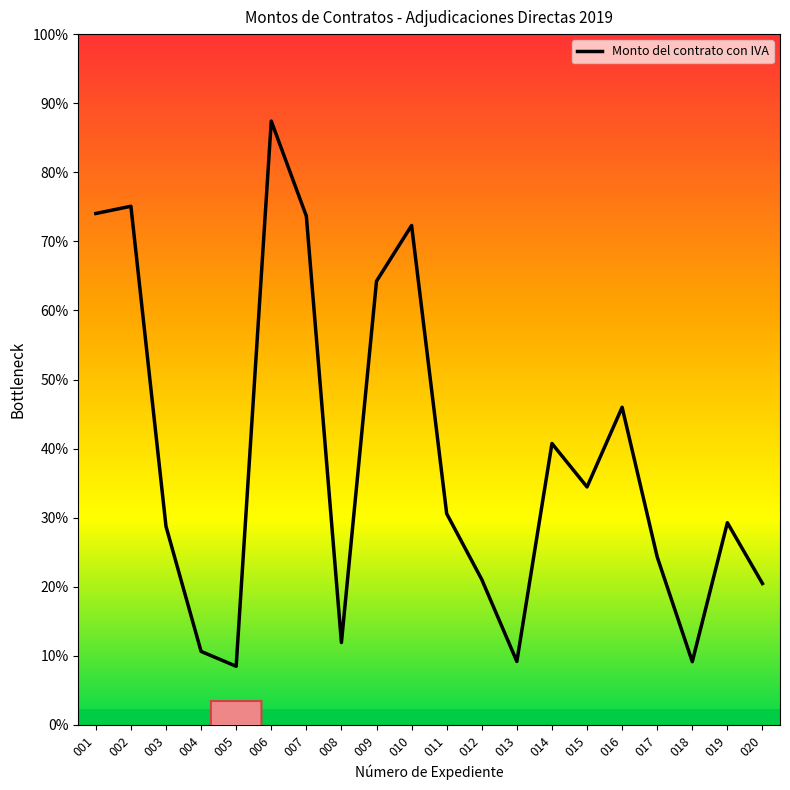

At which category does the chart reach its peak across all series?

006